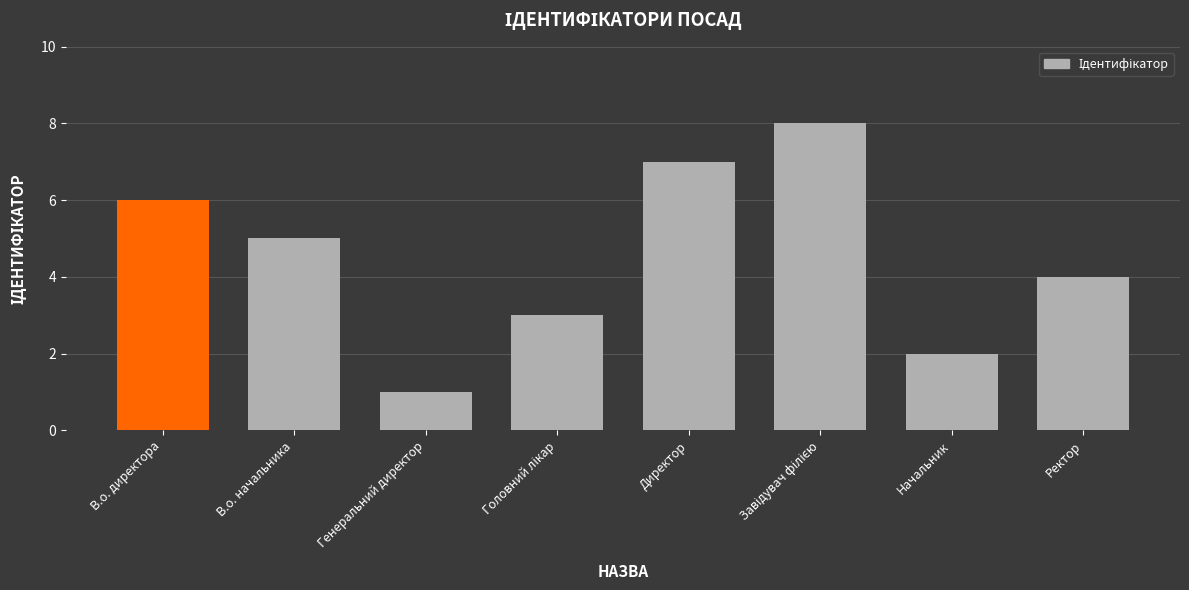

What is the greatest value displayed?

8